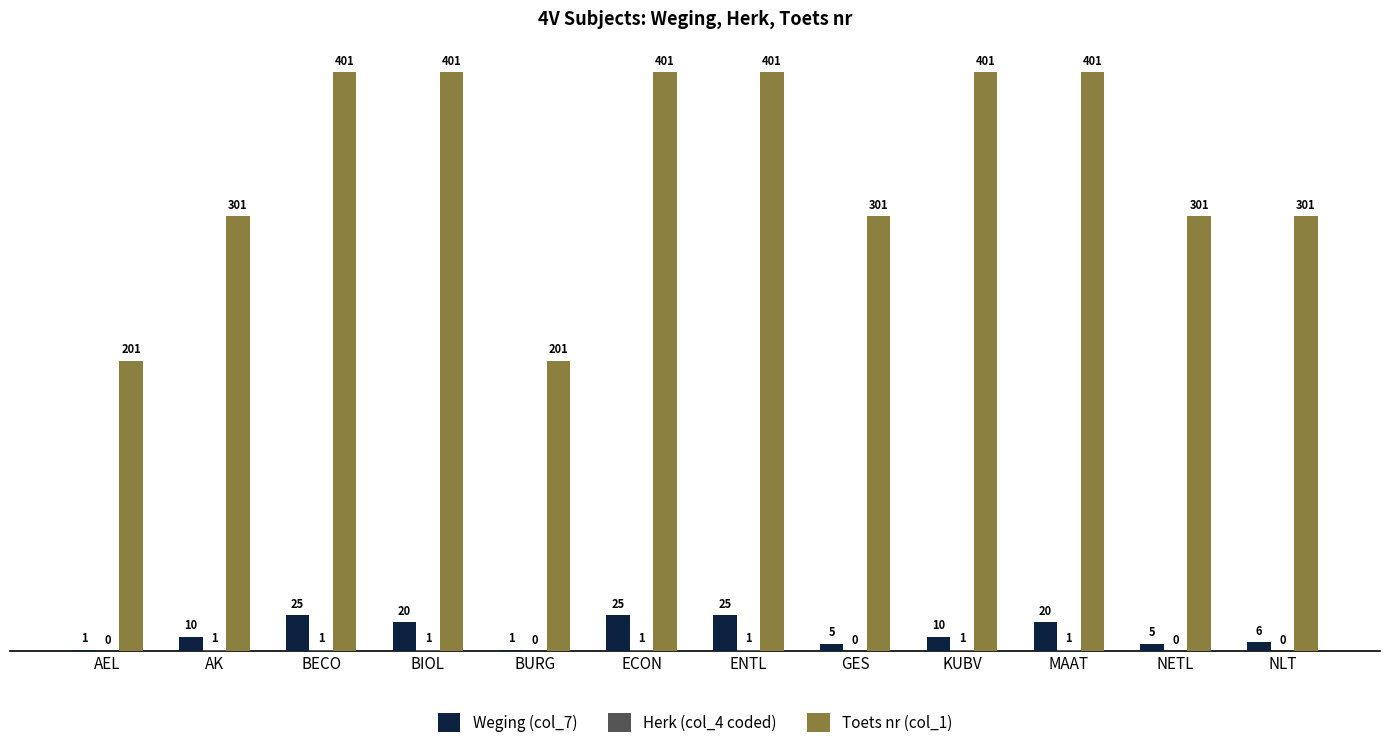

Are the bars grouped side by side (vs. stacked)?

Yes